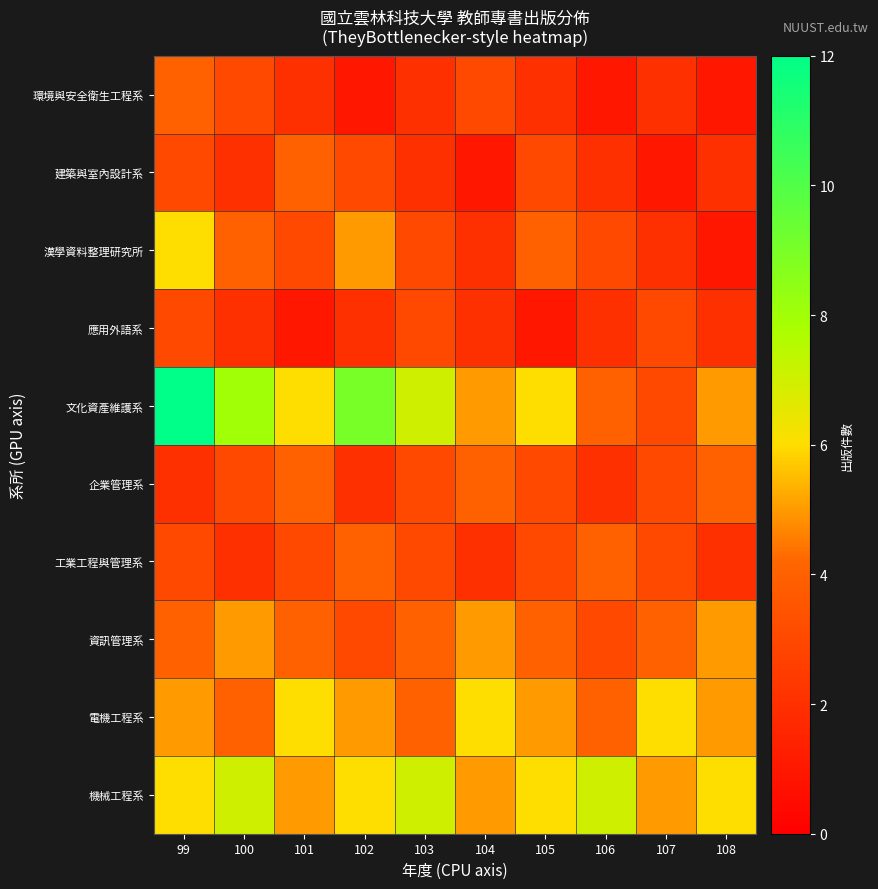

Which series has the largest range (max minus min)?

文化資產維護系